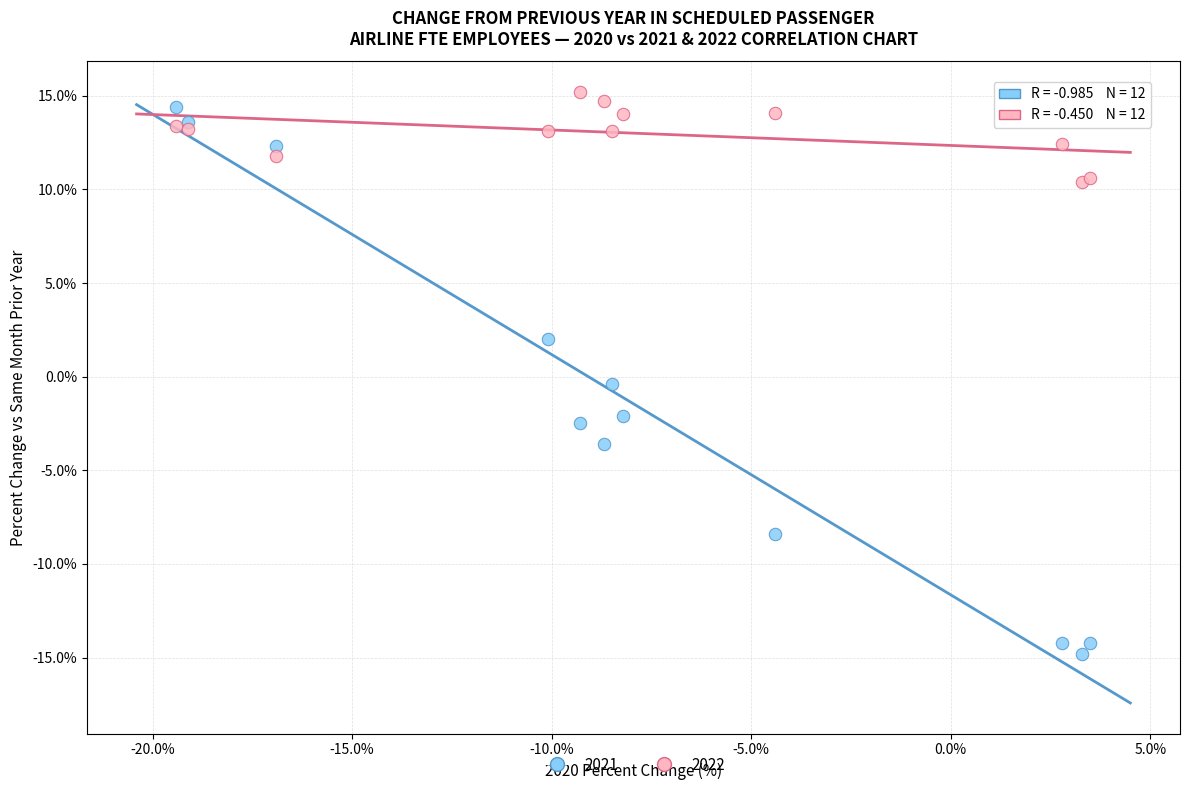

What are all the series names shown in the legend?

2021, 2022